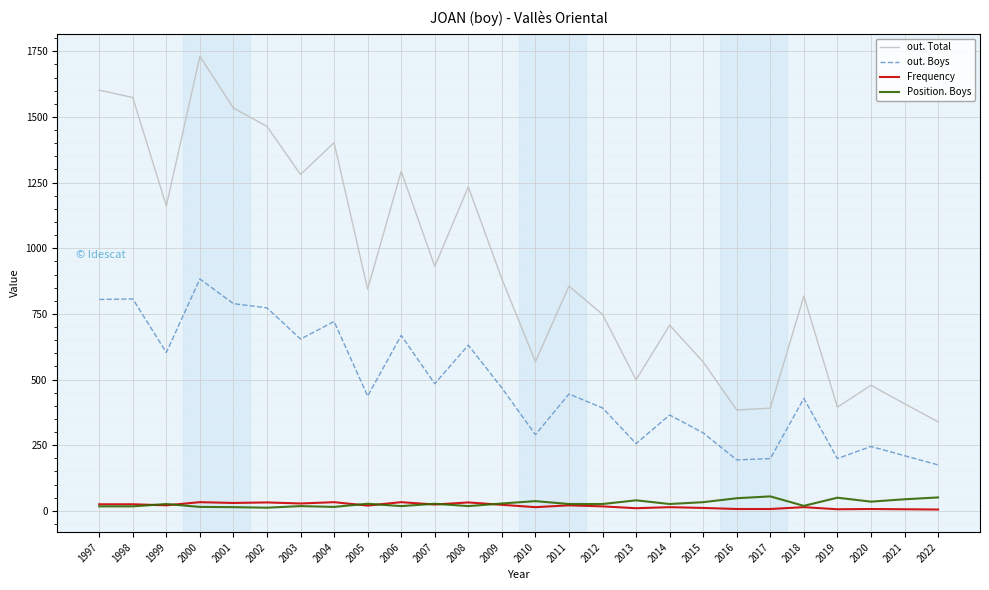

Which label corresponds to the largest value in the chart?

2000